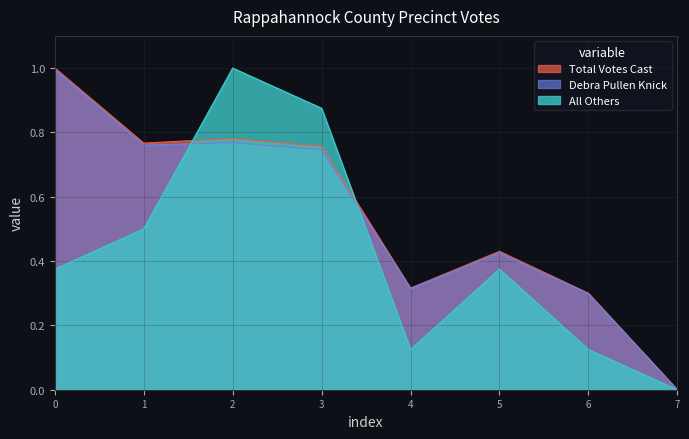

Is it true that All Others equals 0.5 at 5?

False